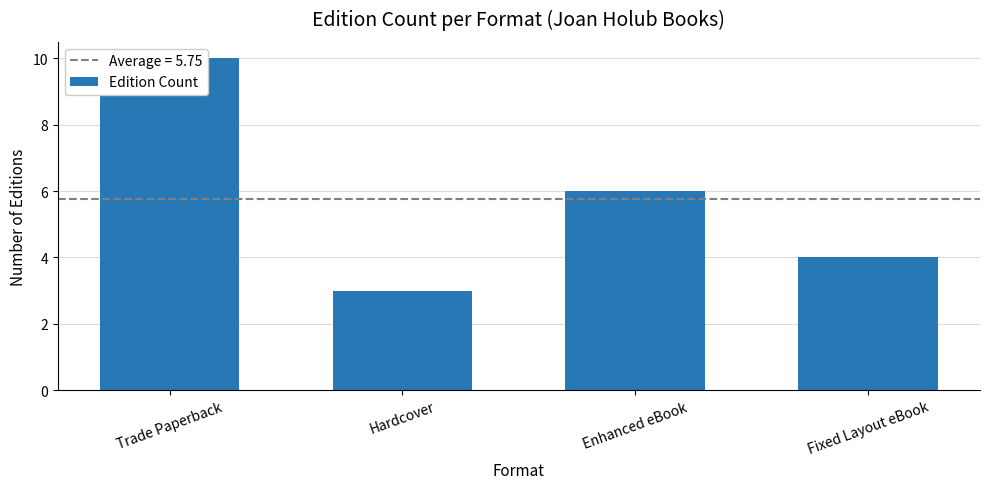

Reading left to right, transcribe all the data shown in this chart.

Trade Paperback=10	Hardcover=3	Enhanced eBook=6	Fixed Layout eBook=4